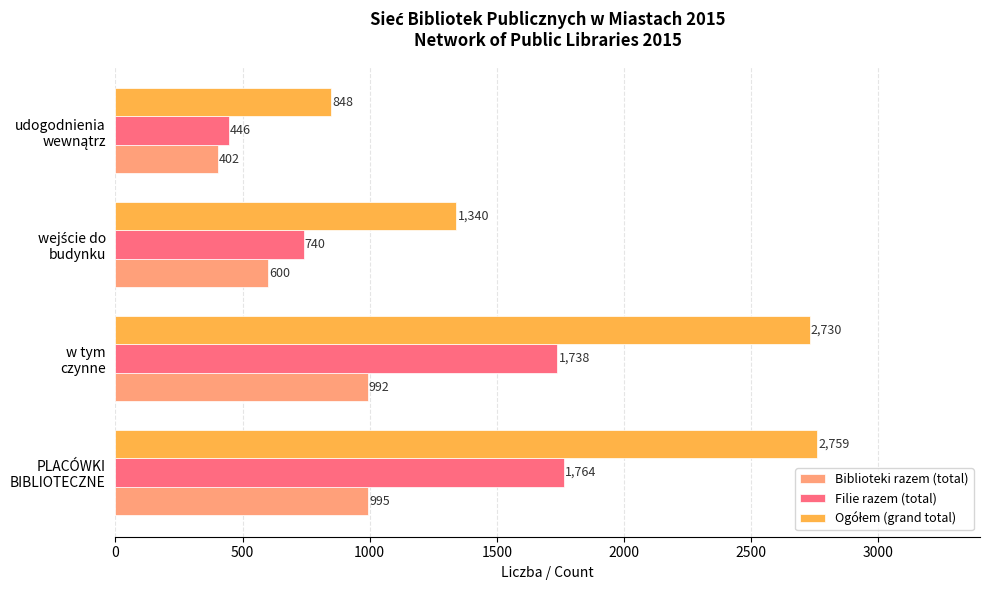

What is the difference between the maximum and minimum values in the Biblioteki razem (total) series?

593